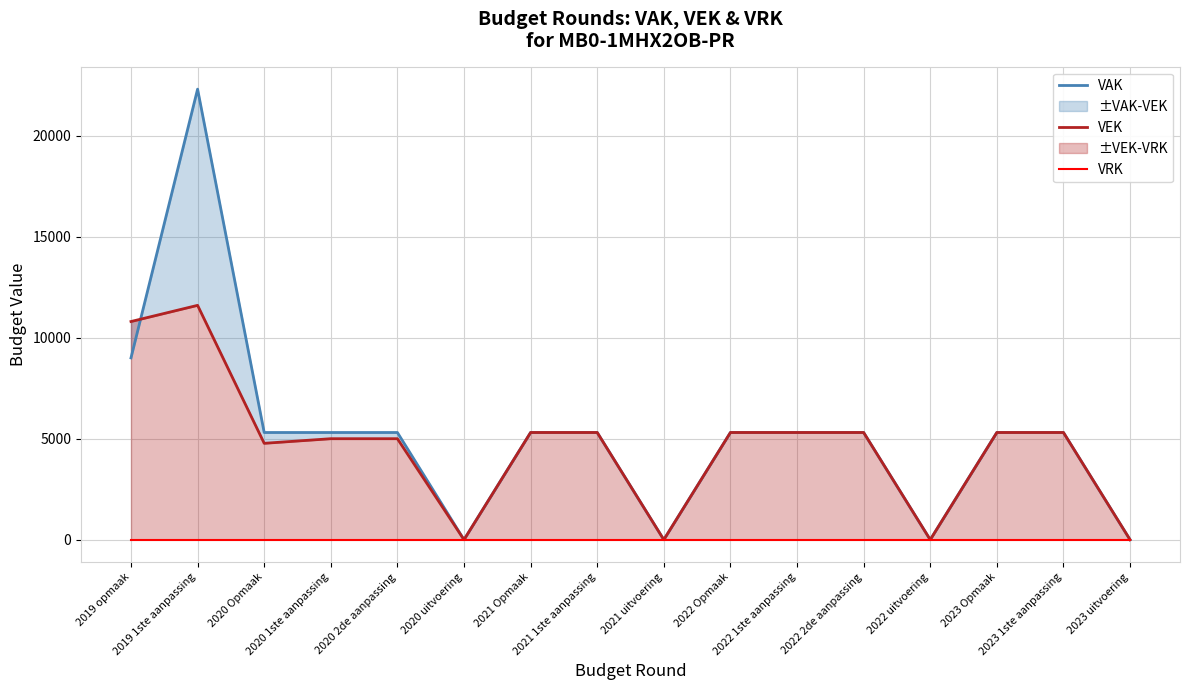

Is the value of VRK at 2023 1ste aanpassing greater than the value of VAK at 2022 1ste aanpassing?

No